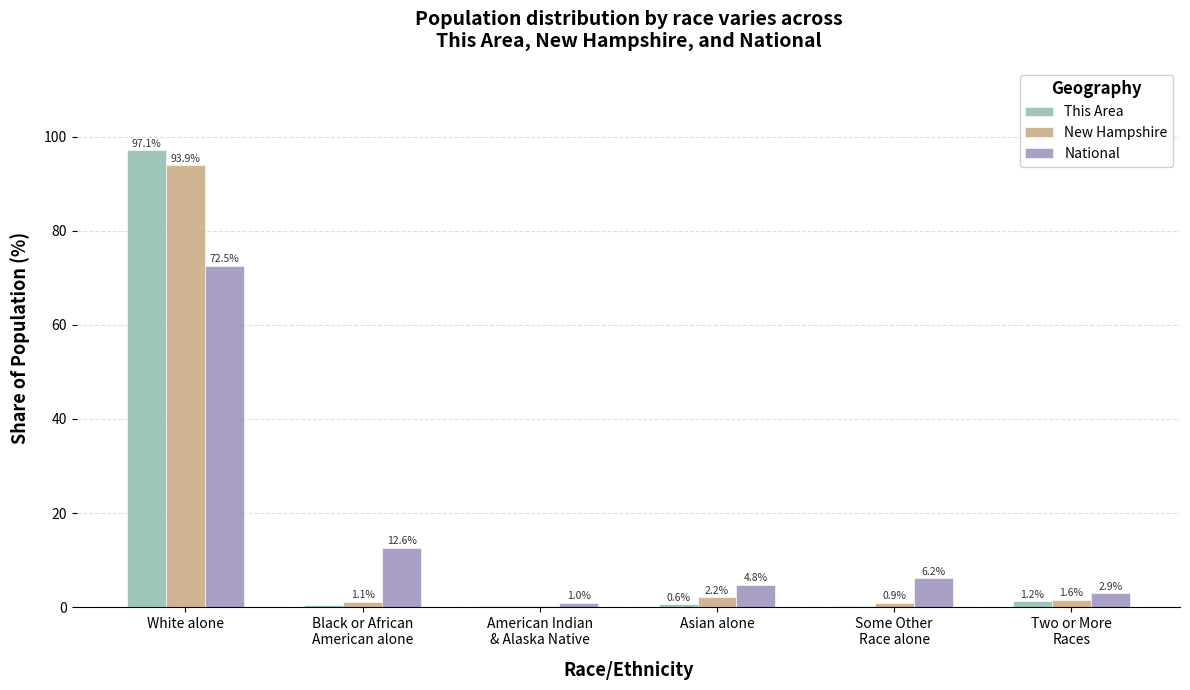

At which category is the sum across all series the highest?

White alone